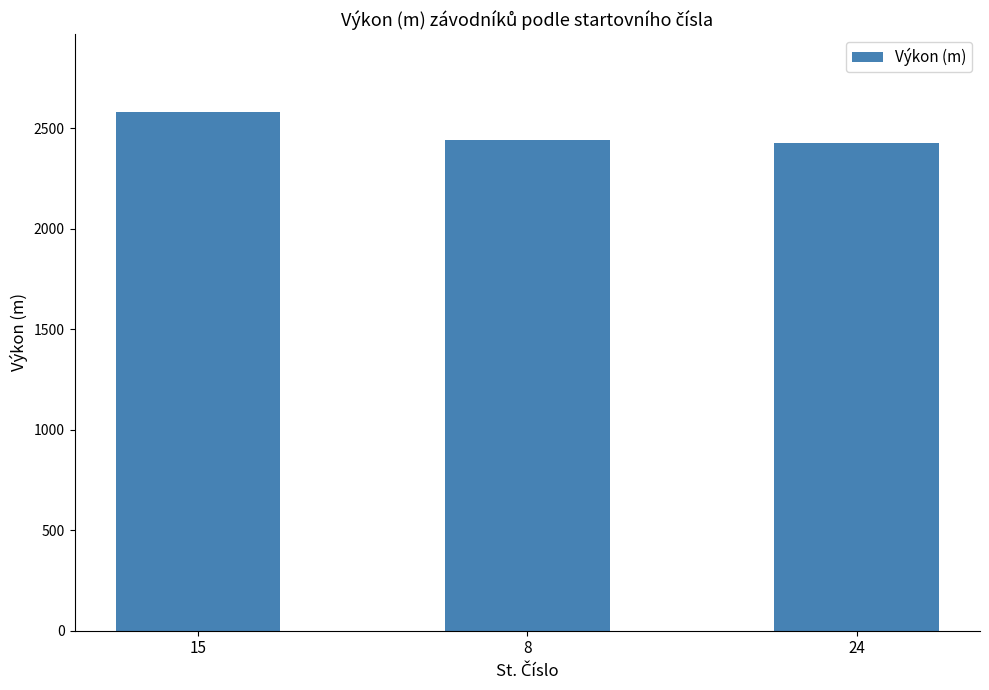

What is the difference between the values at 15 and 24?

155